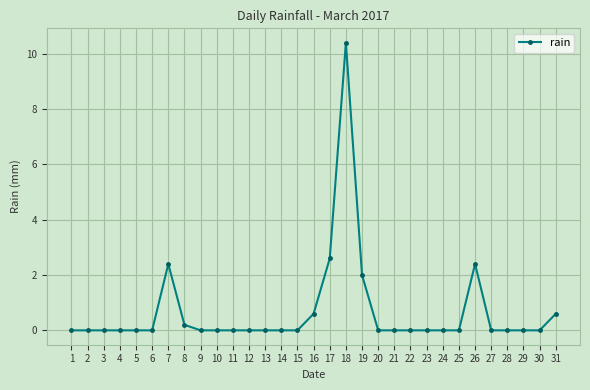

Is it true that the value at 9 is 0.0?

True